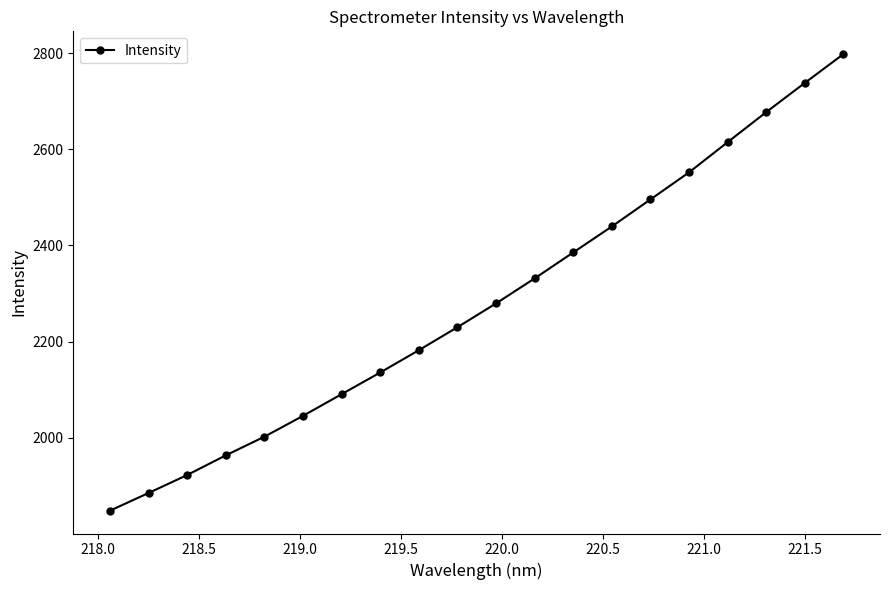

What is the difference between the second highest and second lowest values?

853.6